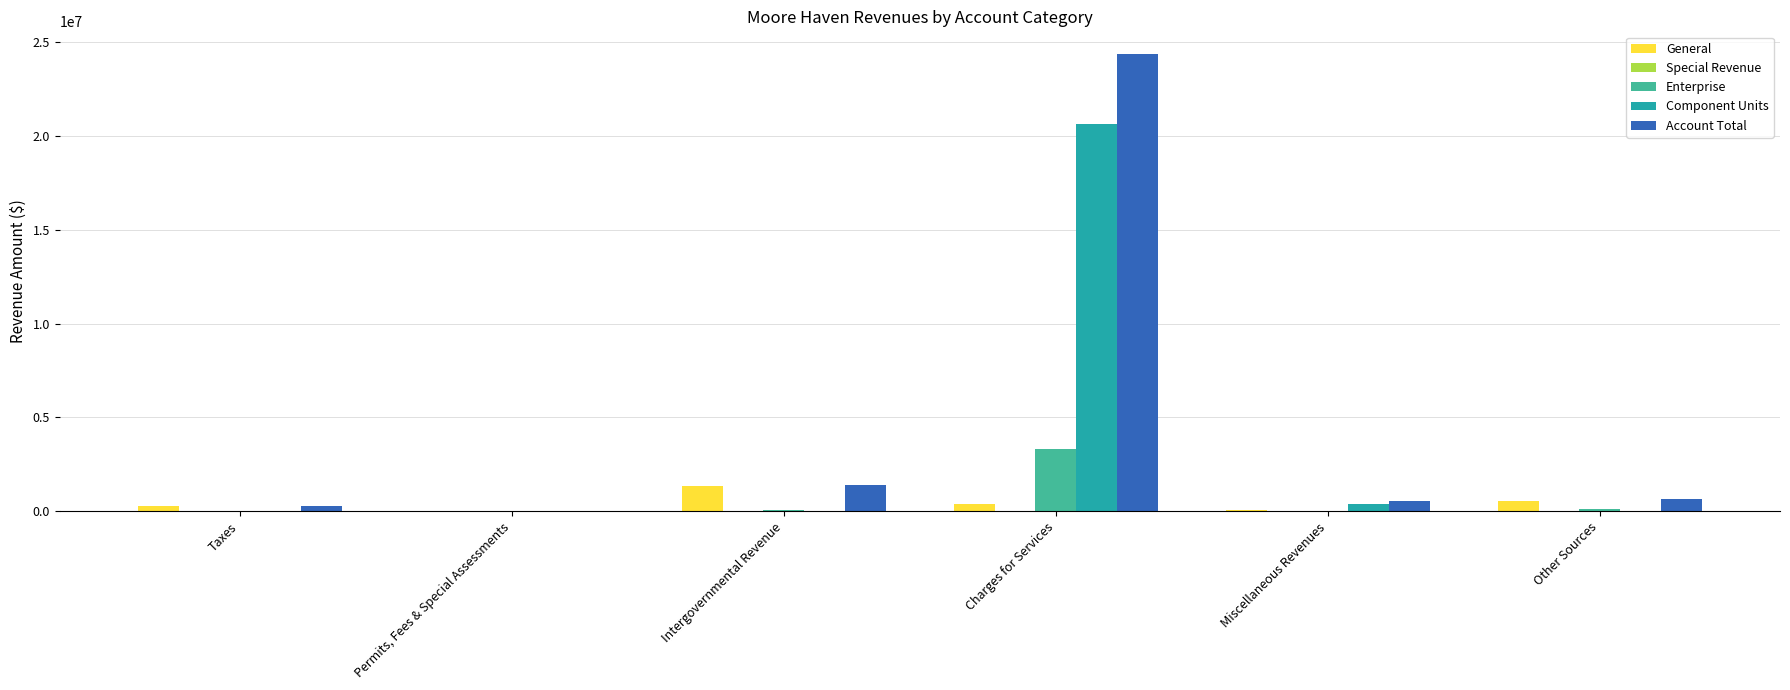

The value of Account Total at Other Sources is 666434. True or false?

True